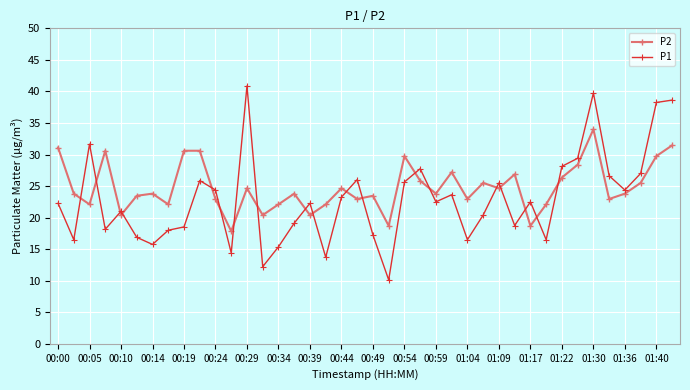

Rank the series by their average value, from highest to lowest.

P2, P1